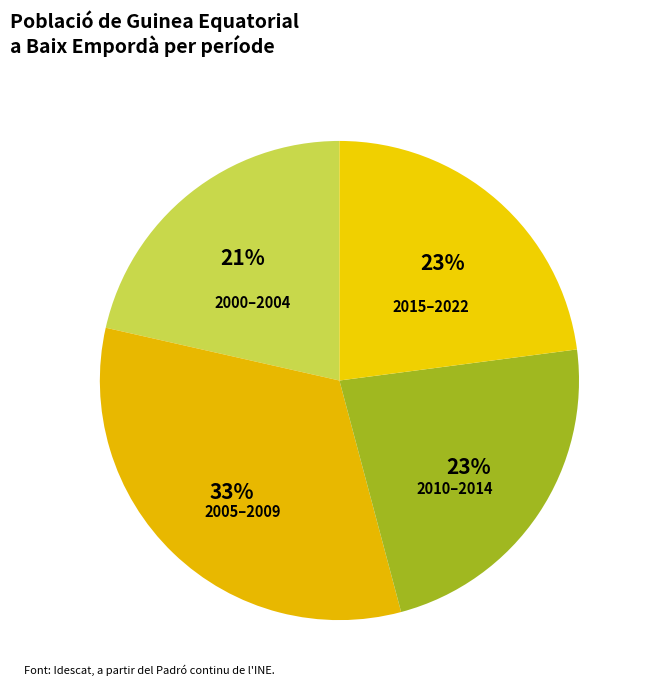

Is there a majority slice in this chart?

No